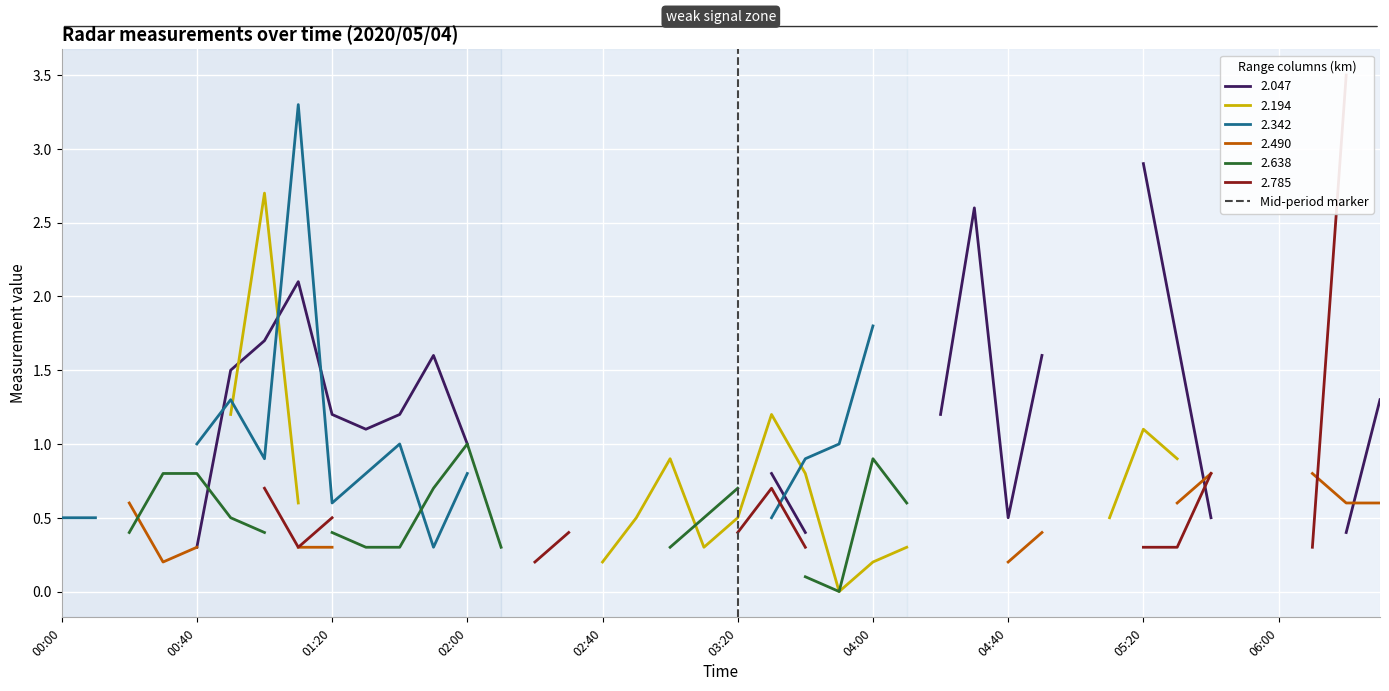

The value at 03:20 is -1. True or false?

False